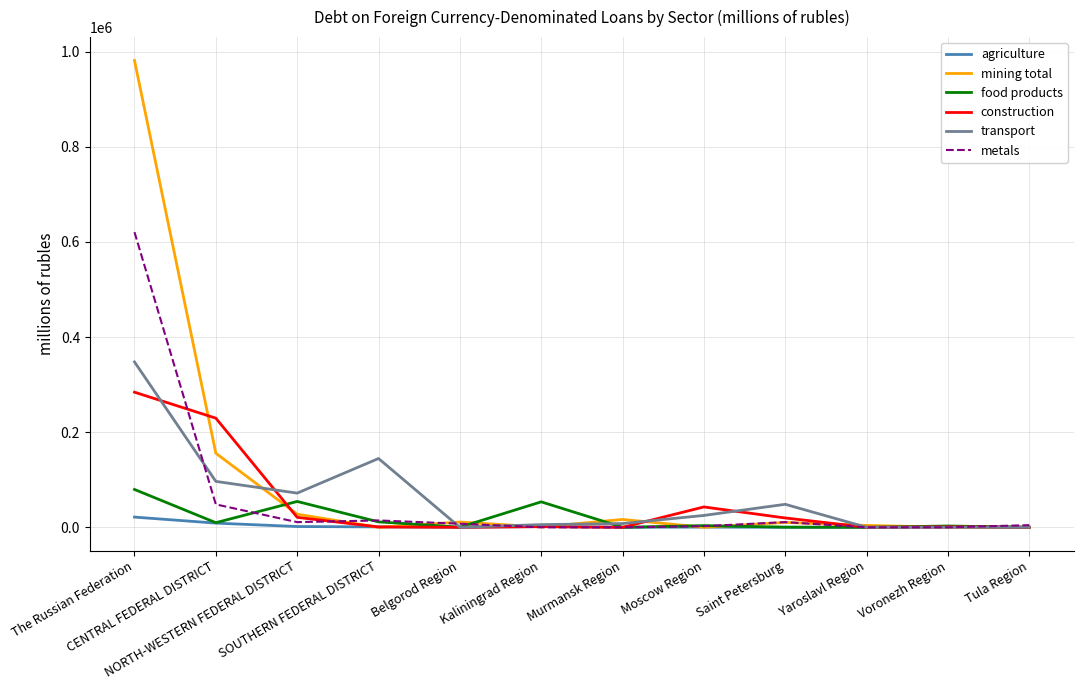

Which series has the largest range (max minus min)?

mining total